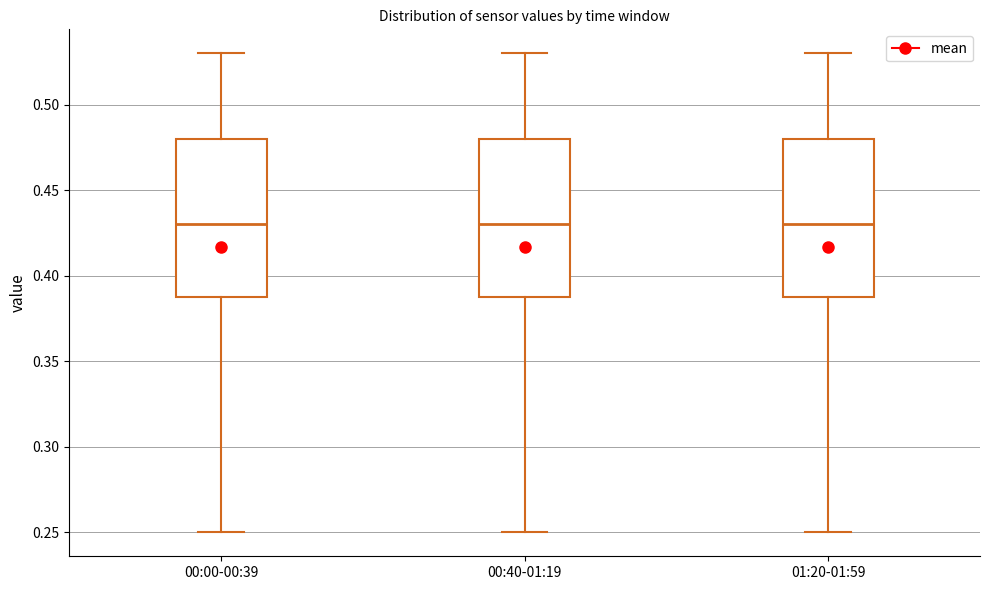

Reading left to right, transcribe this box plot: for each box, give where its median line is, the range the box spans, and where its two whiskers end, as read against the y-axis. The values are not printed on the chart, so give them approximately, as read against the axis.

00:00-00:39: median 0.43, box 0.39 to 0.48, whiskers 0.25 to 0.53
00:40-01:19: median 0.43, box 0.39 to 0.48, whiskers 0.25 to 0.53
01:20-01:59: median 0.43, box 0.39 to 0.48, whiskers 0.25 to 0.53